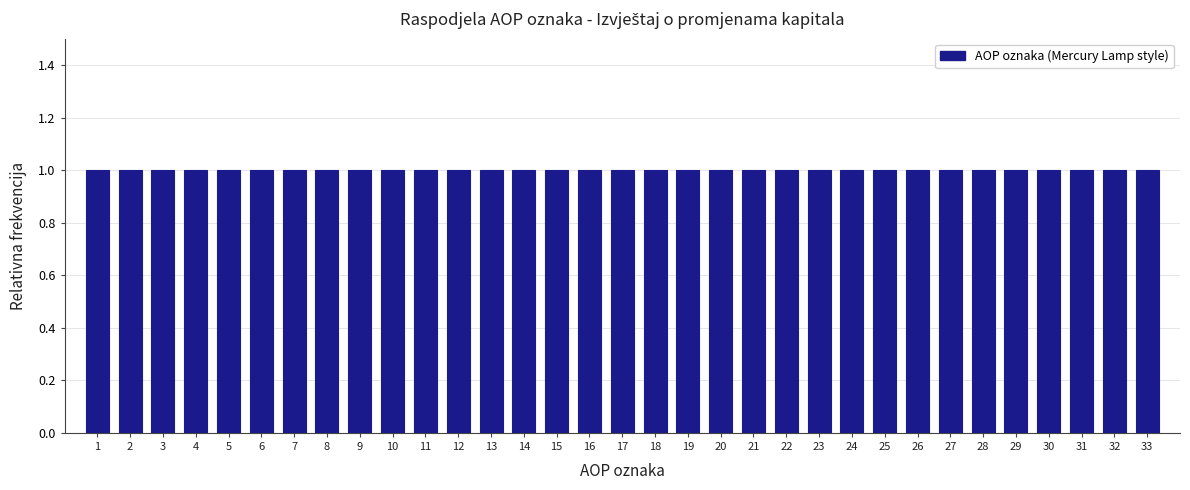

Reading left to right, transcribe this chart: for each bar, give the range it covers on the x-axis and its height. The values are not printed on the chart, so give them approximately, as read against the axis.

0.5 to 1.5: 1
1.5 to 2.5: 1
2.5 to 3.5: 1
3.5 to 4.5: 1
4.5 to 5.5: 1
5.5 to 6.5: 1
6.5 to 7.5: 1
7.5 to 8.5: 1
8.5 to 9.5: 1
9.5 to 10.5: 1
10.5 to 11.5: 1
11.5 to 12.5: 1
12.5 to 13.5: 1
13.5 to 14.5: 1
14.5 to 15.5: 1
15.5 to 16.5: 1
16.5 to 17.5: 1
17.5 to 18.5: 1
18.5 to 19.5: 1
19.5 to 20.5: 1
20.5 to 21.5: 1
21.5 to 22.5: 1
22.5 to 23.5: 1
23.5 to 24.5: 1
24.5 to 25.5: 1
25.5 to 26.5: 1
26.5 to 27.5: 1
27.5 to 28.5: 1
28.5 to 29.5: 1
29.5 to 30.5: 1
30.5 to 31.5: 1
31.5 to 32.5: 1
32.5 to 33.5: 1